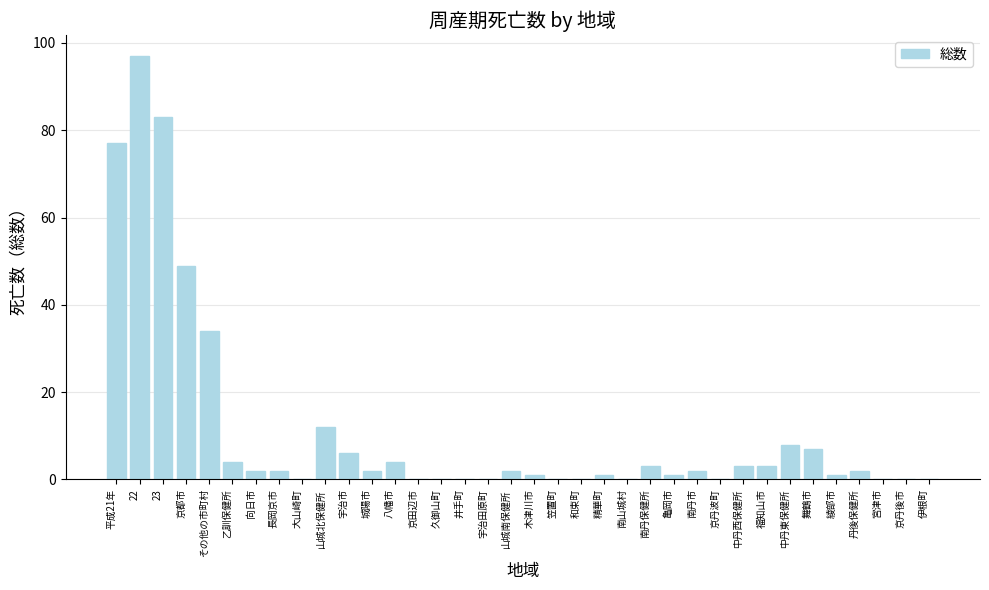

The value at 福知山市 is 3. True or false?

True